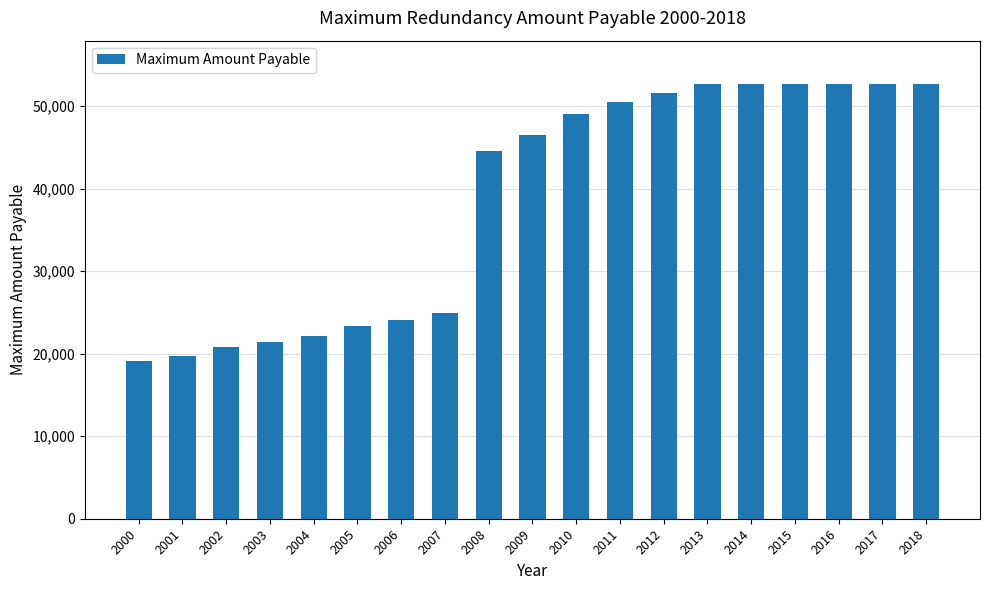

What is the value of the 16th bar from the left?

52662.8